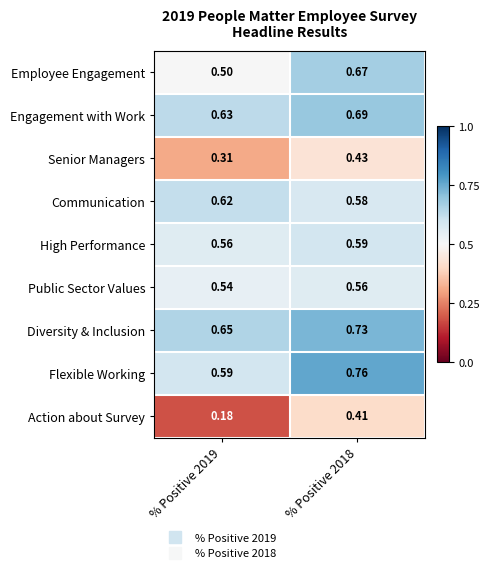

At % Positive 2019, list the series in order from smallest to largest.

Action about Survey, Senior Managers, Employee Engagement, Public Sector Values, High Performance, Flexible Working, Communication, Engagement with Work, Diversity & Inclusion